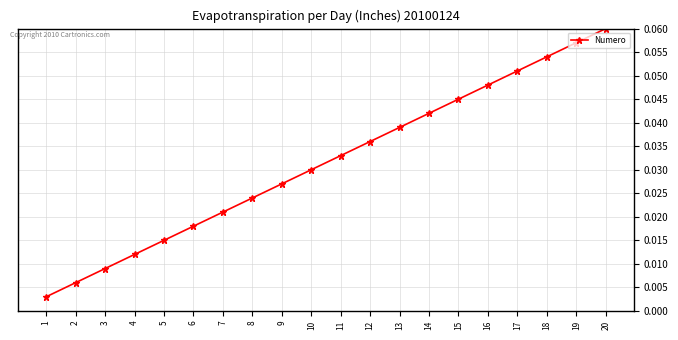

List the labels in order of value, largest first.

20, 19, 18, 17, 16, 15, 14, 13, 12, 11, 10, 9, 8, 7, 6, 5, 4, 3, 2, 1